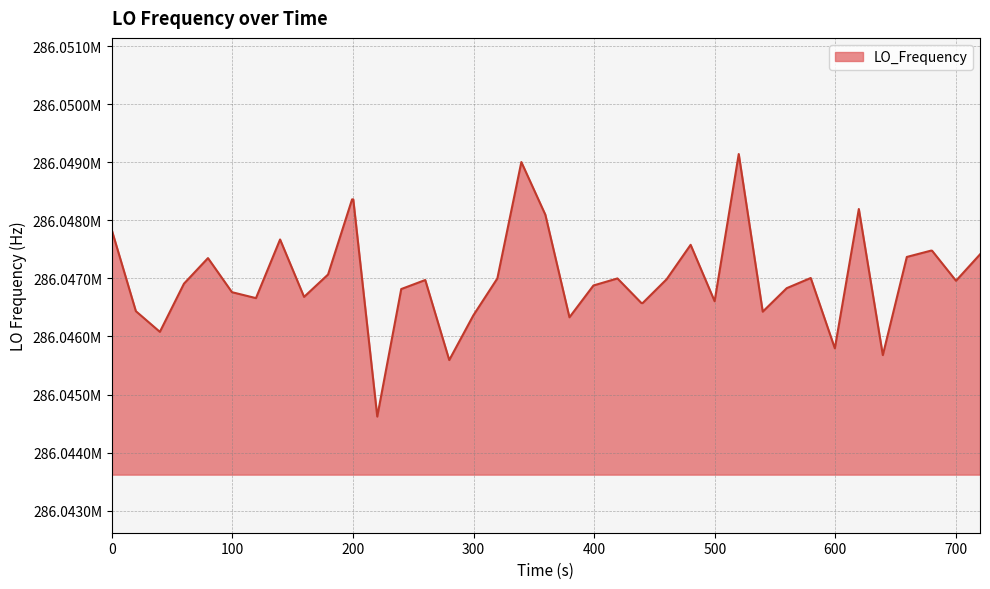

Is this an area chart (filled region under the line)?

Yes